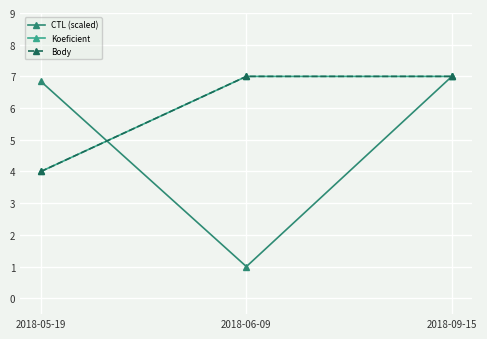

At which label does CTL (scaled) first exceed 6?

2018-05-19